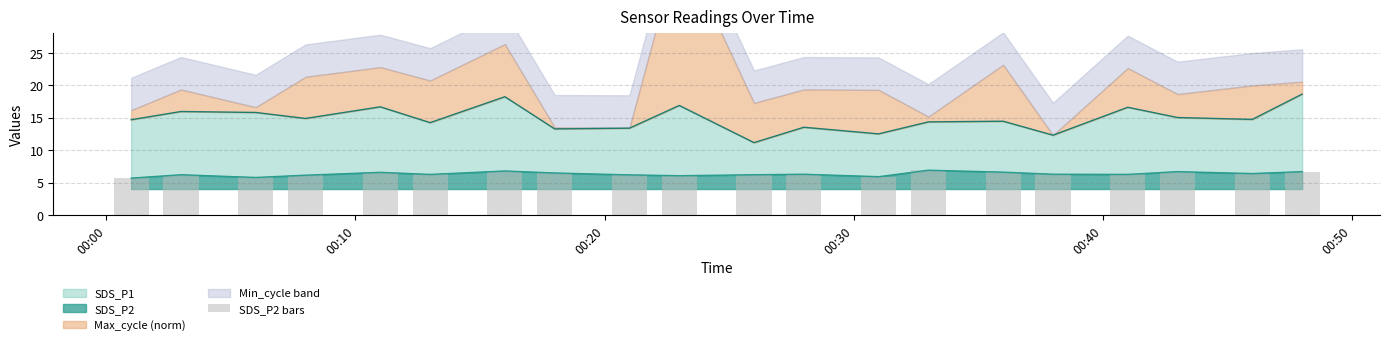

True or false: the data shows 3.8 at 18.

False